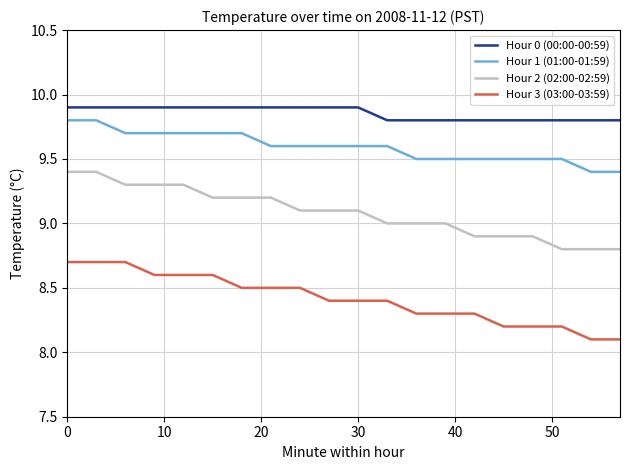

Which series has the largest total across all categories?

Hour 0 (00:00-00:59)